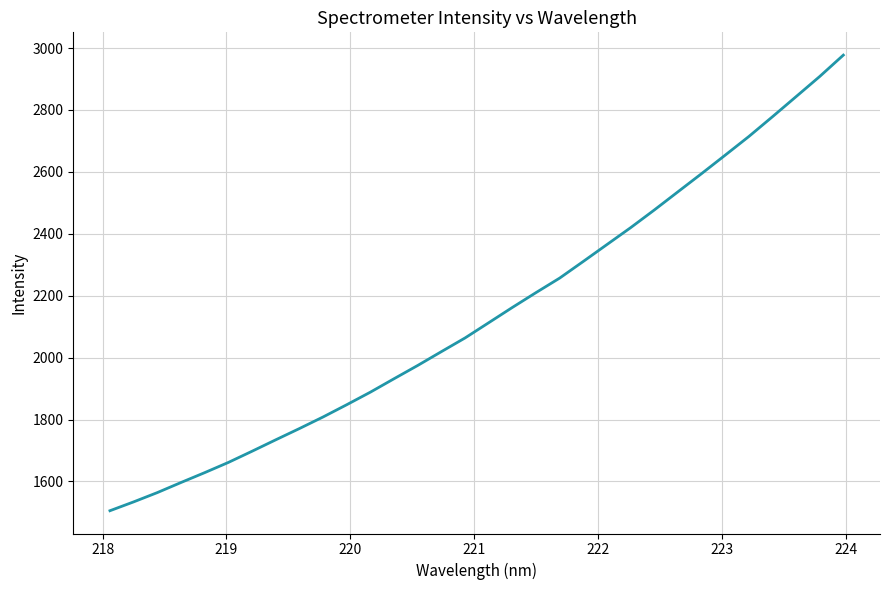

What is the smallest value displayed?

1505.4